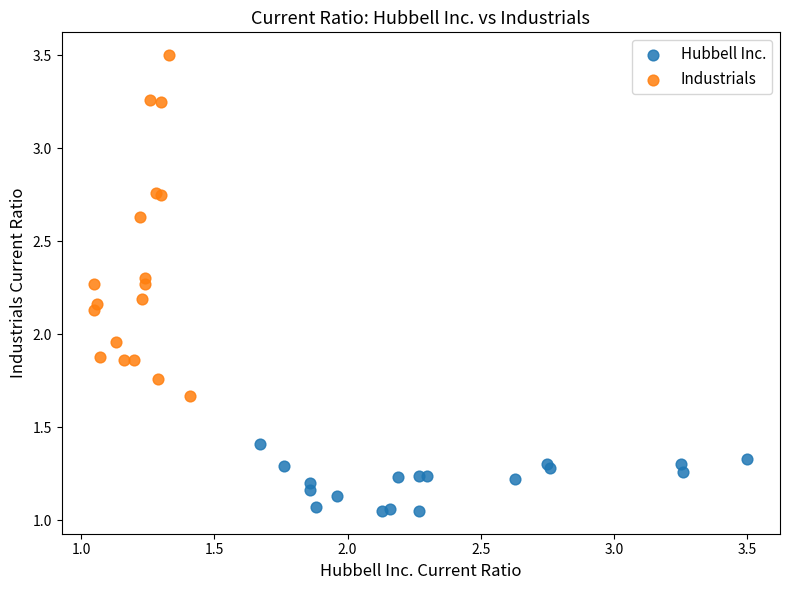

Which series has the largest Y range (max minus min)?

Industrials